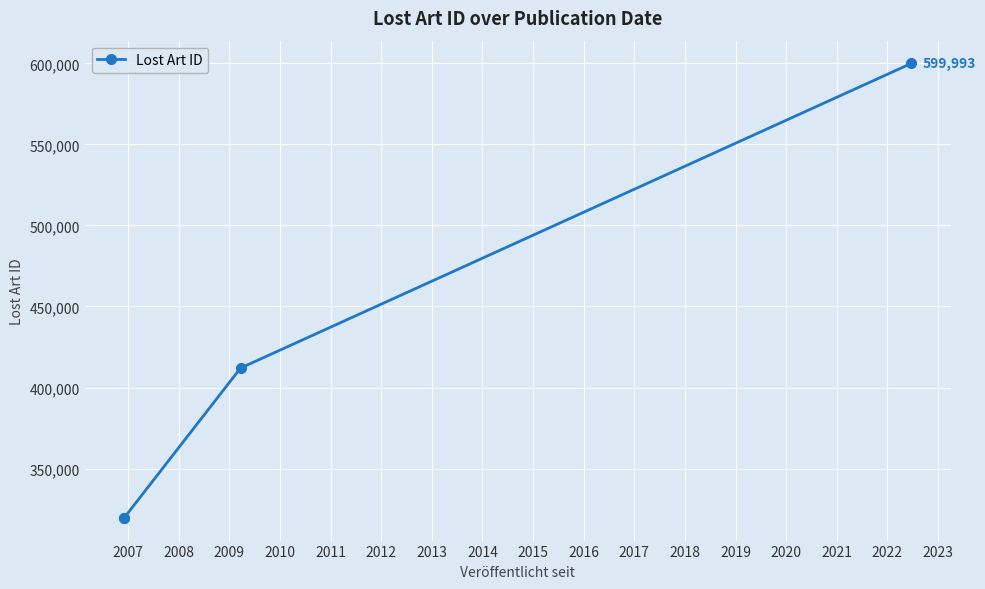

How many lines are shown in the chart?

1